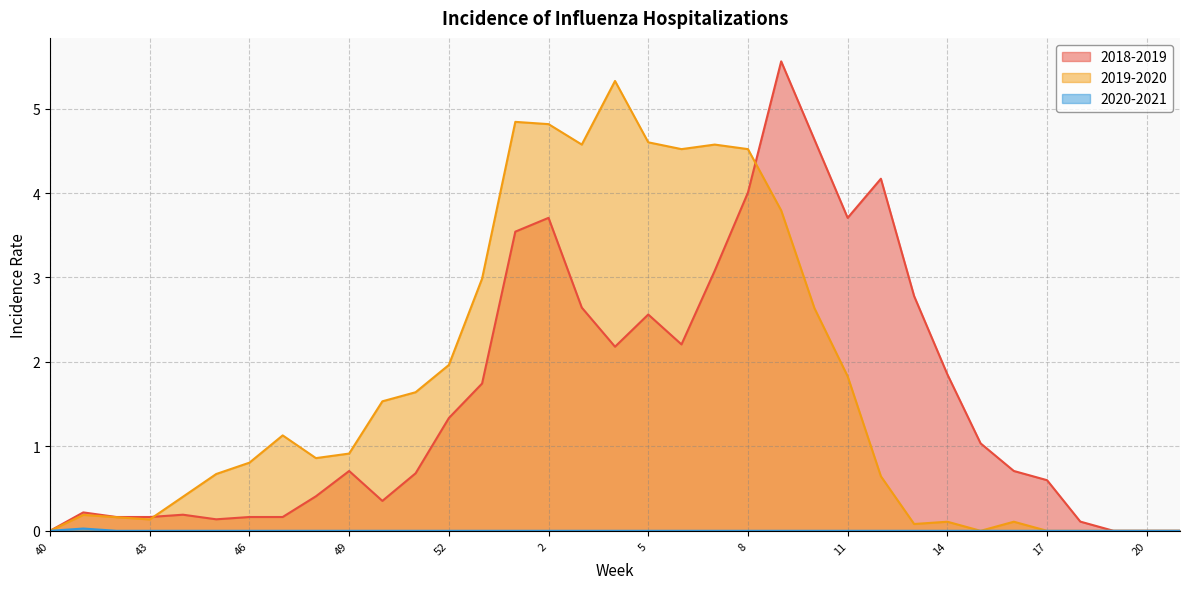

In 2020-2021, how many points are higher than both neighbors (excluding endpoints)?

1